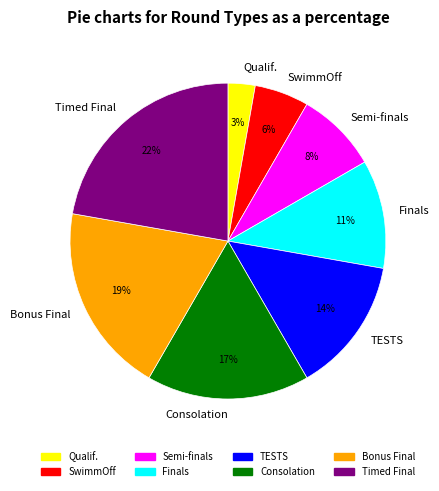

To the nearest percent, what percentage of the pie is SwimmOff?

6%